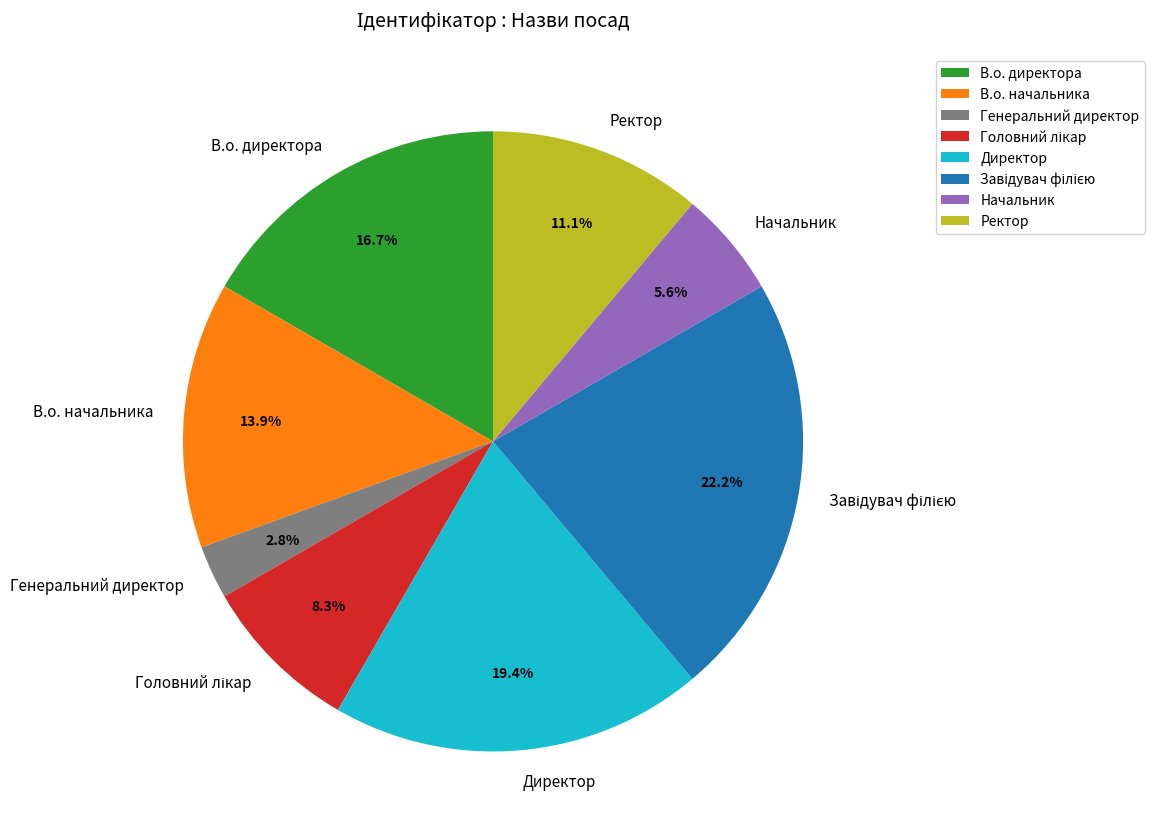

How many slices are in this pie chart?

8